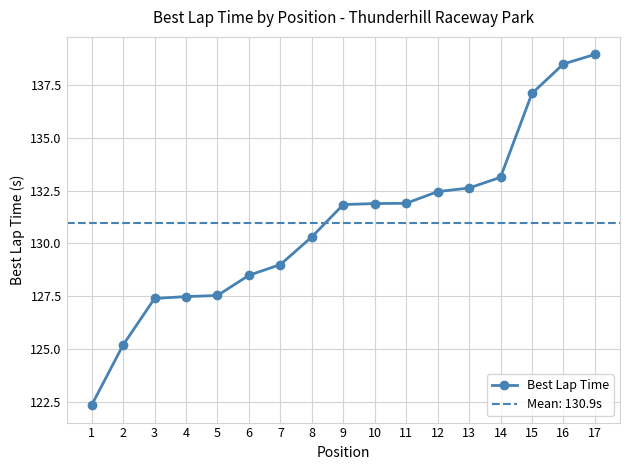

Count the number of values greater than 131.

9